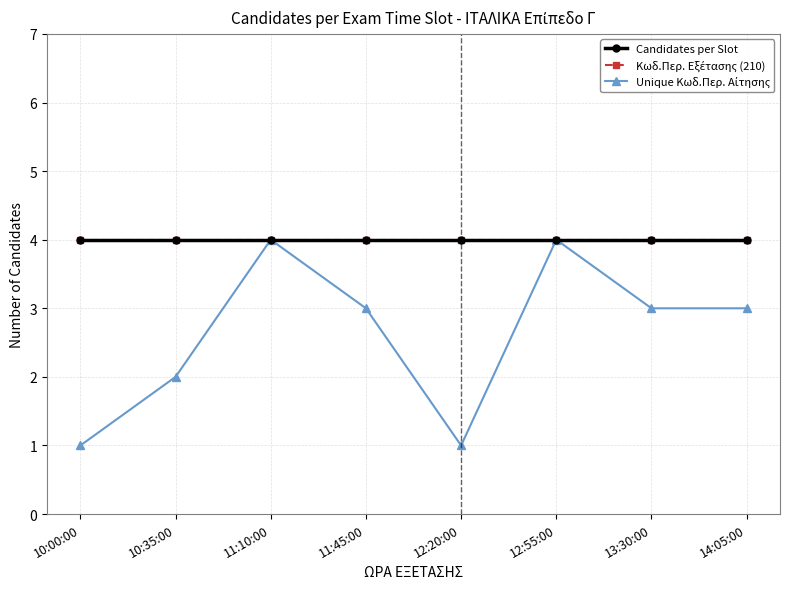

At which category is the sum across all series the highest?

11:10:00